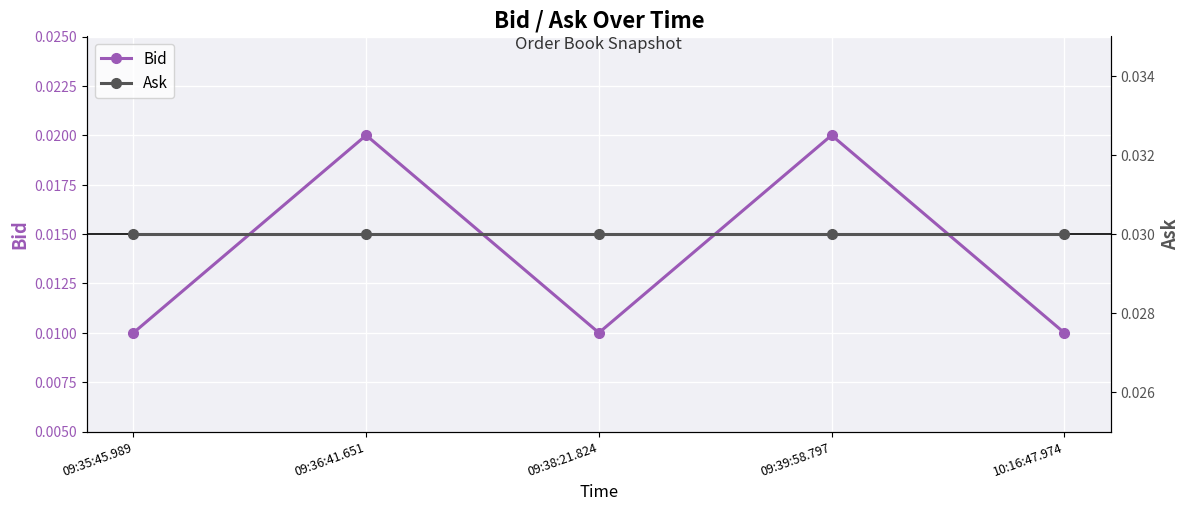

Where is Bid nearest to the value 0?

09:35:45.989